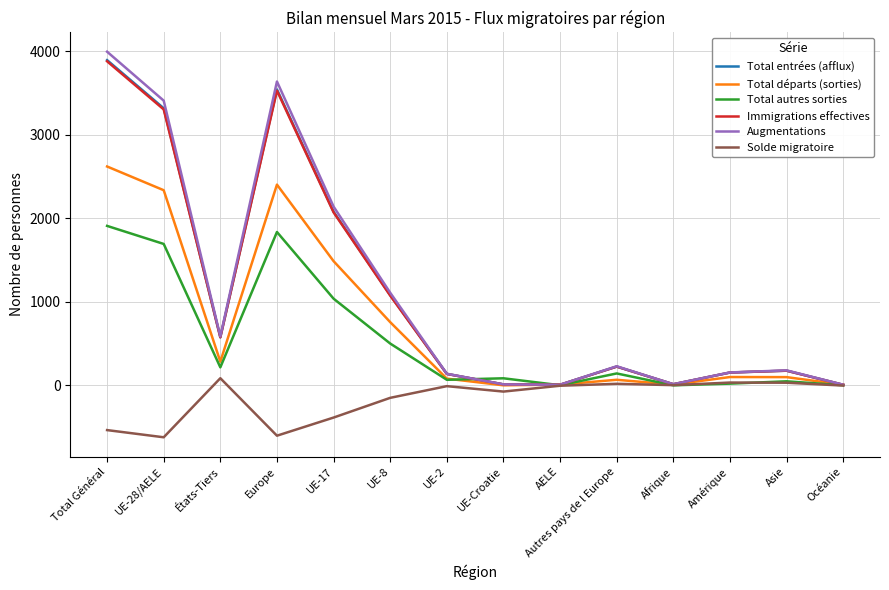

What is the total value across all series at États-Tiers?

2324